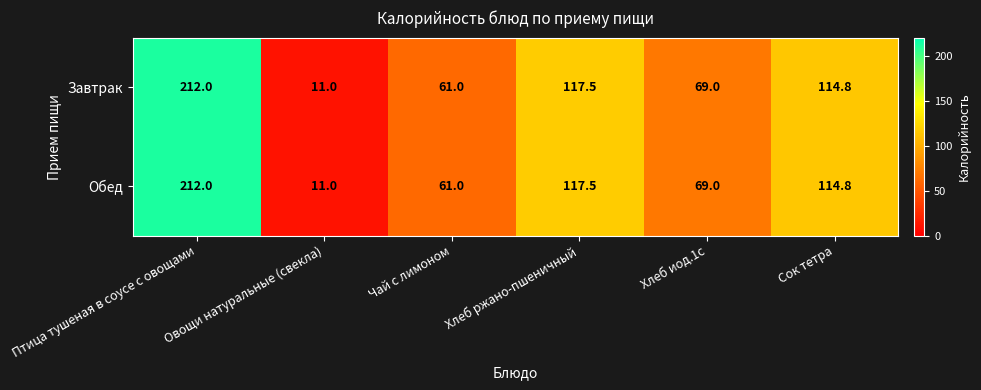

How many distinct data groups are displayed?

2